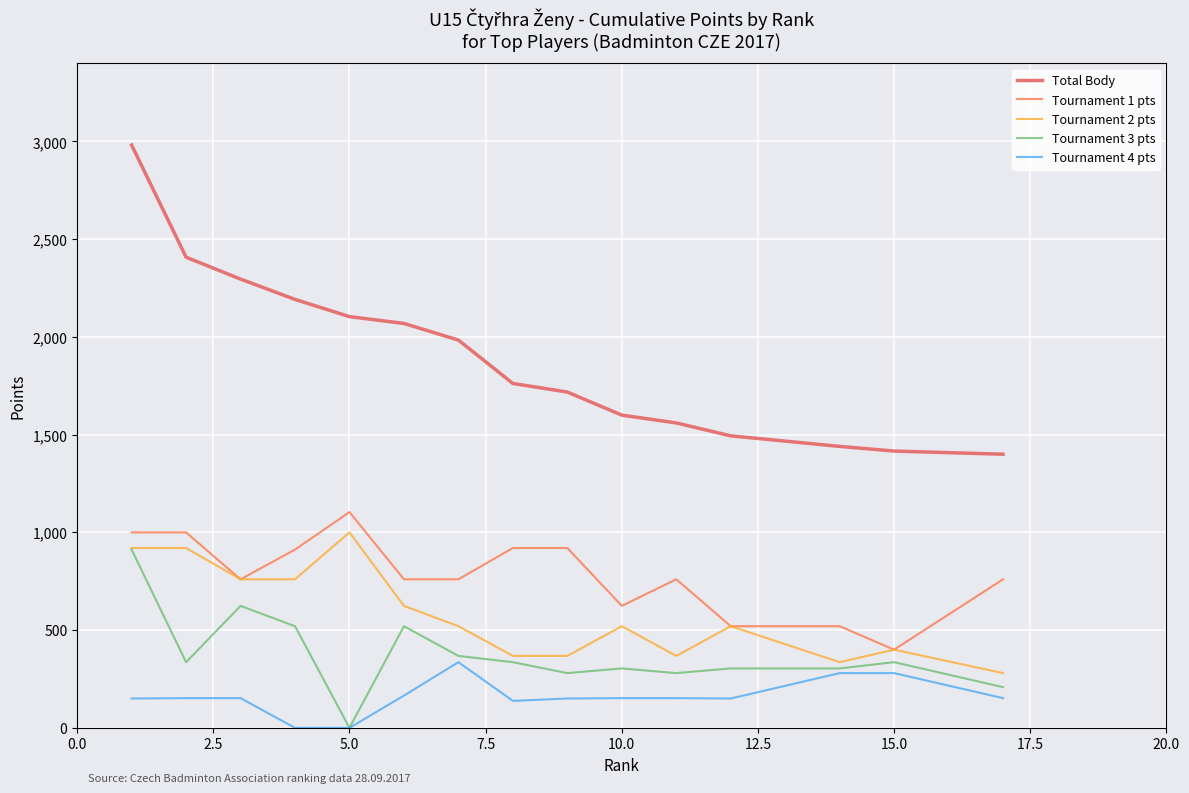

What is the value of the Tournament 2 pts point at the 4th from the left?

760